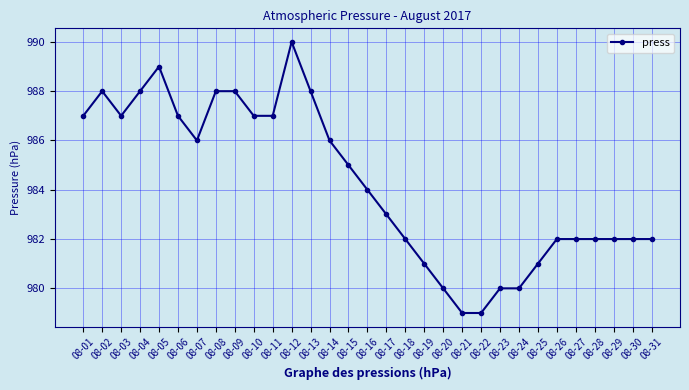

What is the average value?

984